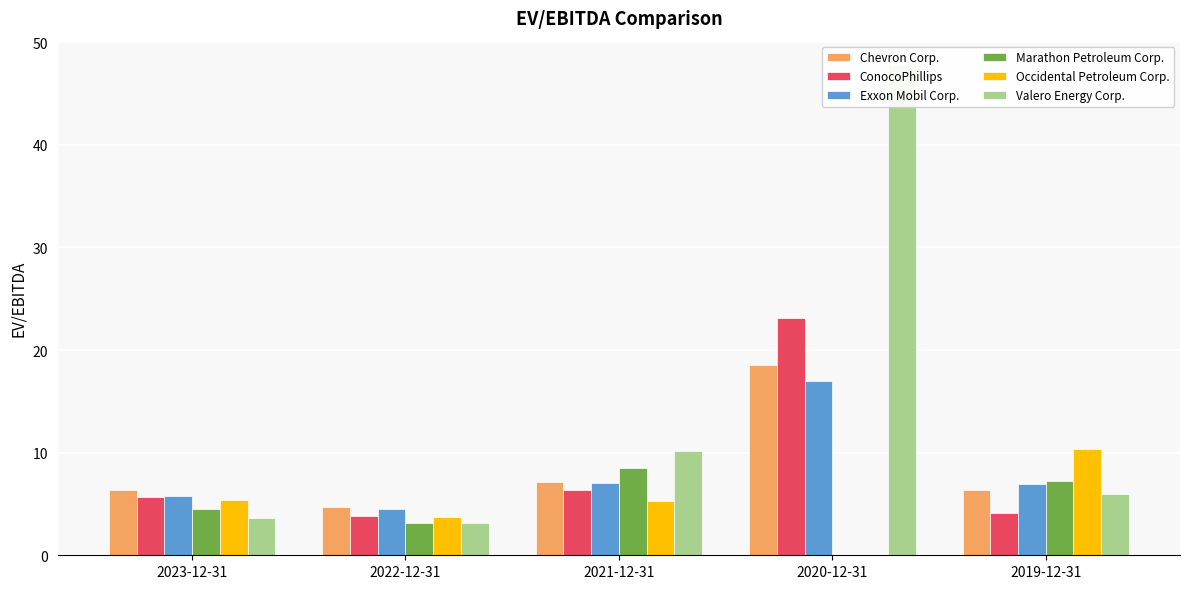

Reading left to right, list all the values displayed in this chart.

Chevron Corp.: 2023-12-31=6.3	2022-12-31=4.7	2021-12-31=7.2	2020-12-31=18.6	2019-12-31=6.4
ConocoPhillips: 2023-12-31=5.6	2022-12-31=3.8	2021-12-31=6.3	2020-12-31=23.1	2019-12-31=4.1
Exxon Mobil Corp.: 2023-12-31=5.8	2022-12-31=4.5	2021-12-31=7.1	2020-12-31=17.0	2019-12-31=6.9
Marathon Petroleum Corp.: 2023-12-31=4.5	2022-12-31=3.1	2021-12-31=8.5	2020-12-31=0.0	2019-12-31=7.2
Occidental Petroleum Corp.: 2023-12-31=5.4	2022-12-31=3.7	2021-12-31=5.3	2020-12-31=0.0	2019-12-31=10.3
Valero Energy Corp.: 2023-12-31=3.6	2022-12-31=3.1	2021-12-31=10.2	2020-12-31=47.8	2019-12-31=6.0